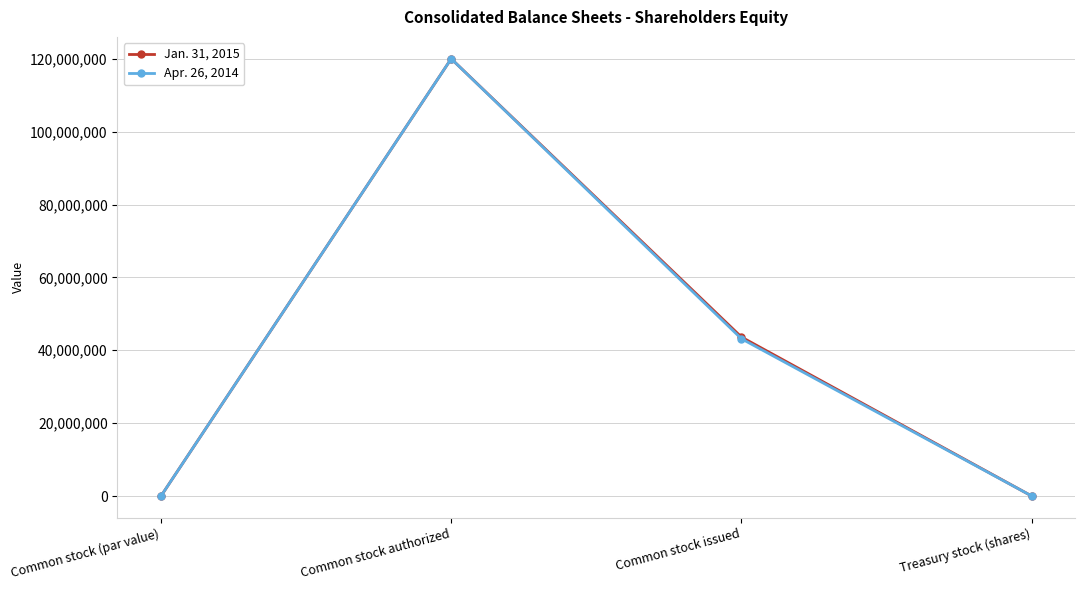

At which category does Jan. 31, 2015 reach its first local peak?

Common stock authorized